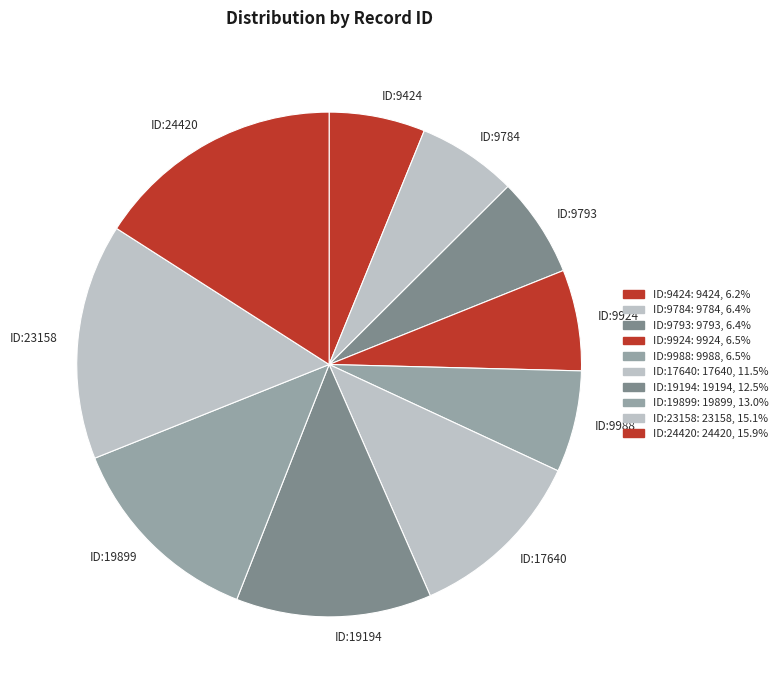

What is the largest slice in the pie chart?

ID:24420